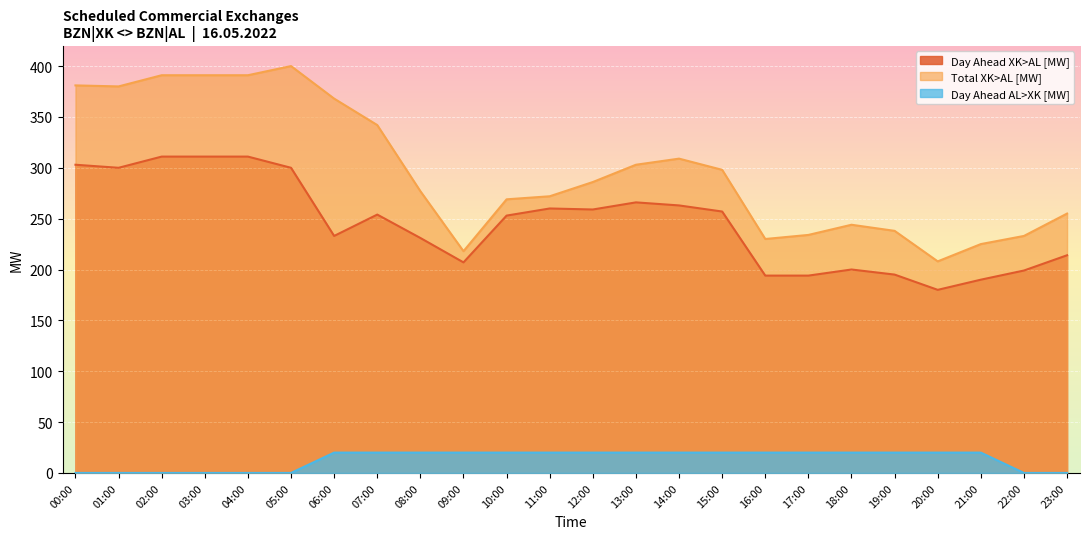

What are all the series names shown in the legend?

Day Ahead XK>AL [MW], Total XK>AL [MW], Day Ahead AL>XK [MW]